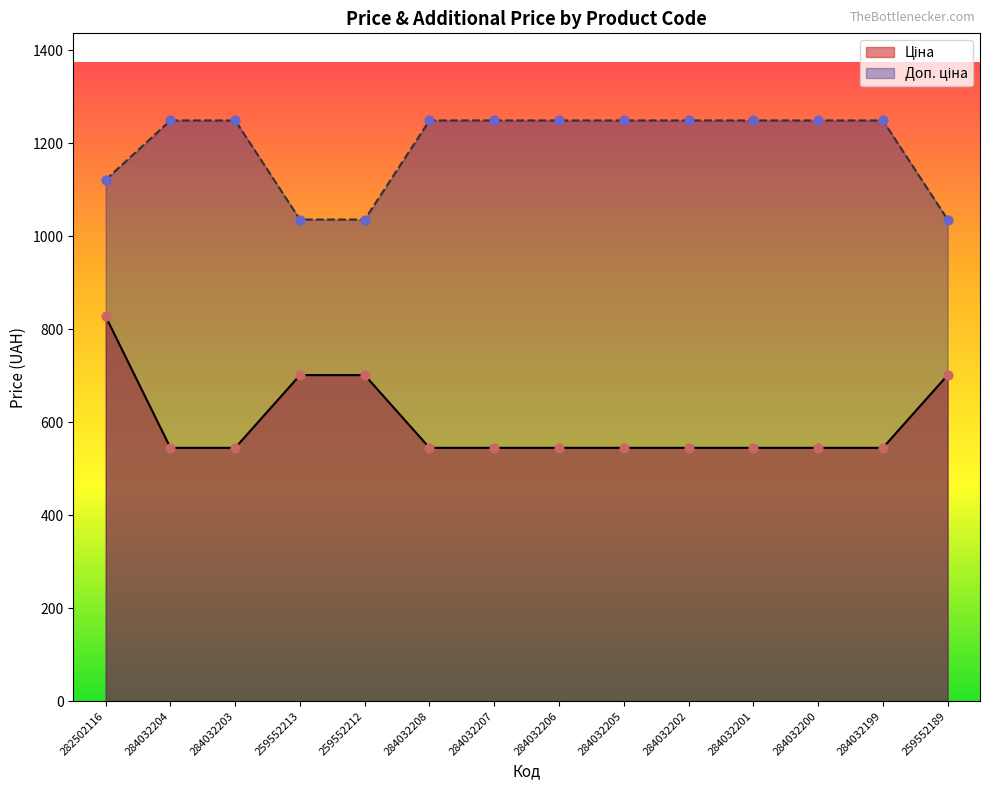

Which series contains the highest Y value?

Доп. ціна